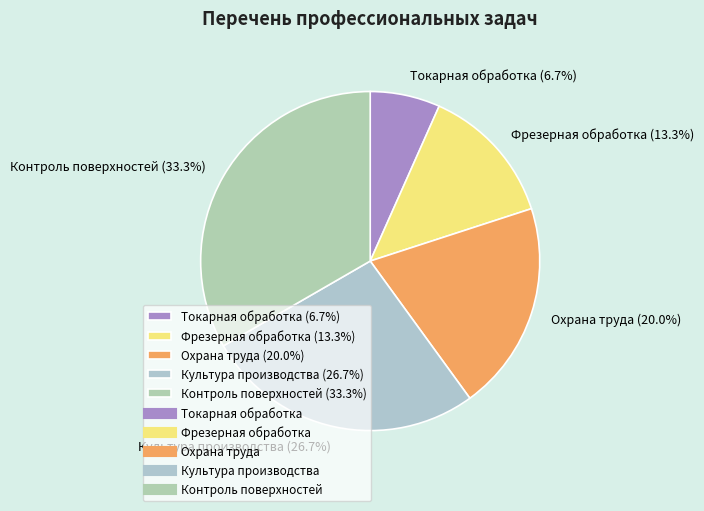

To the nearest percent, what is the combined percentage of Токарная обработка and Фрезерная обработка?

20%